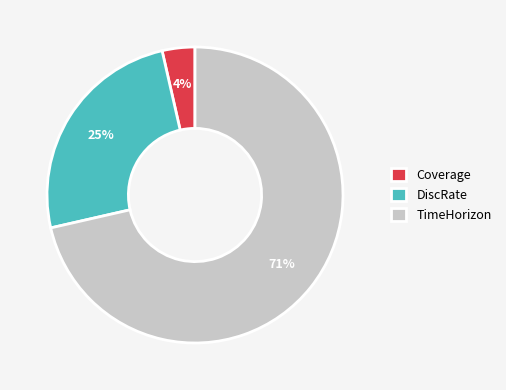

To the nearest percent, what is the average slice percentage?

33%